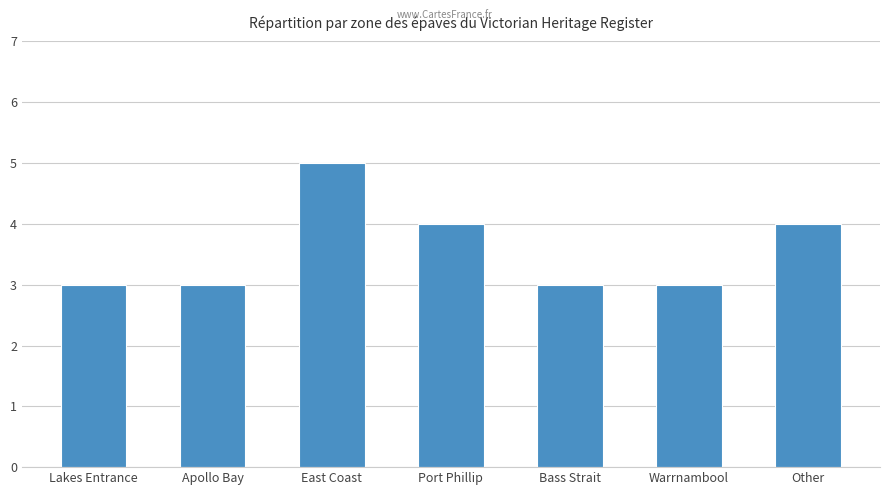

Does the chart contain any negative values?

No